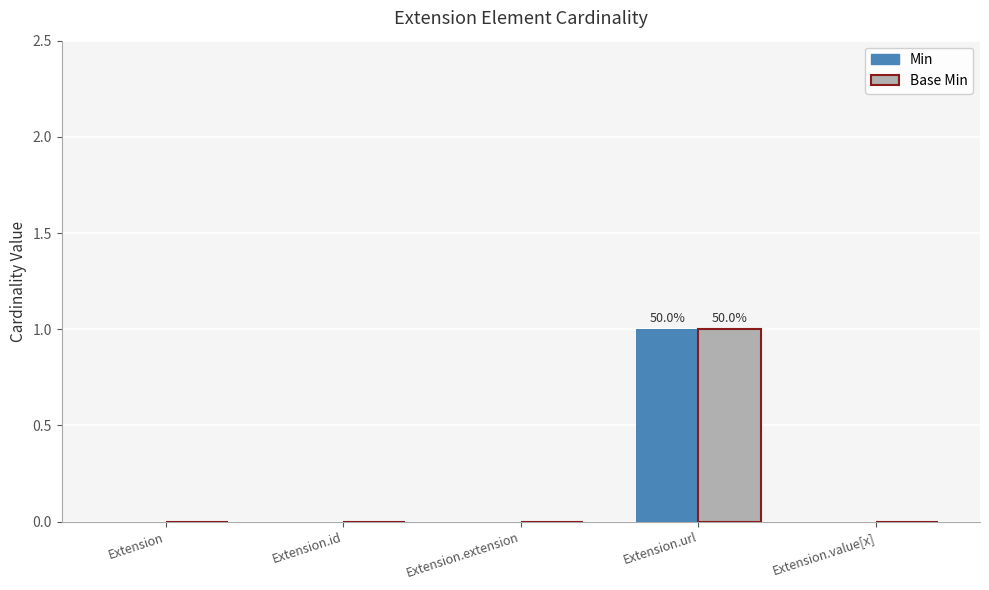

At which category is the sum across all series the highest?

Extension.url